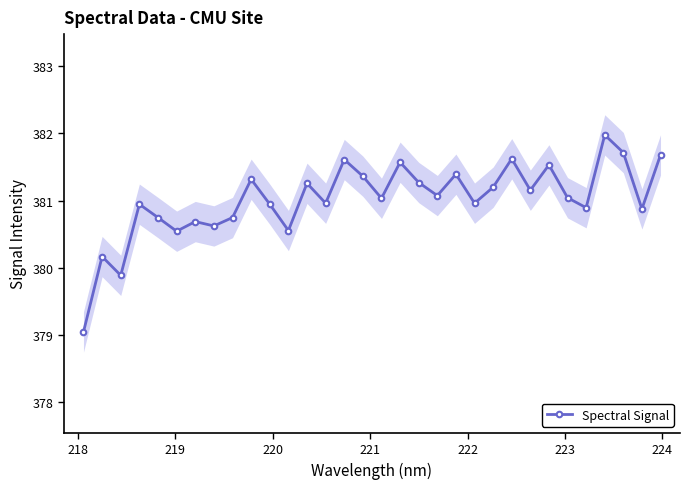

How many interior local peaks (higher than both neighbors) does the data have?

11